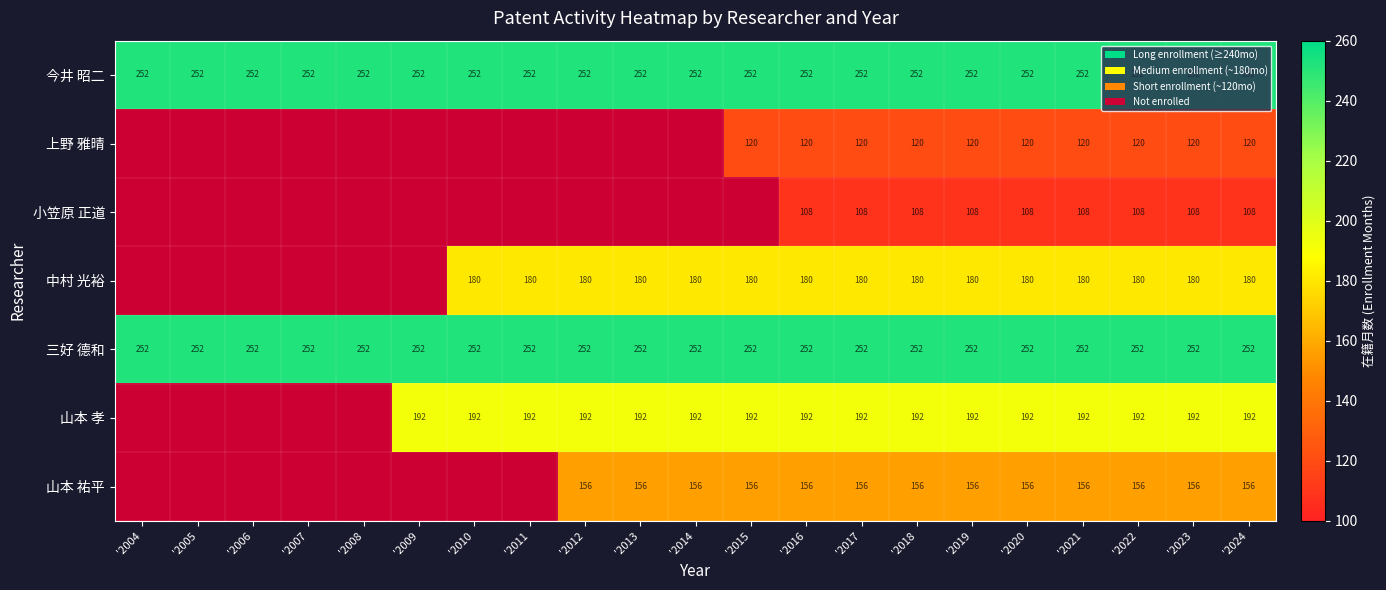

What is the spread (max minus min) of values at '2024?

144